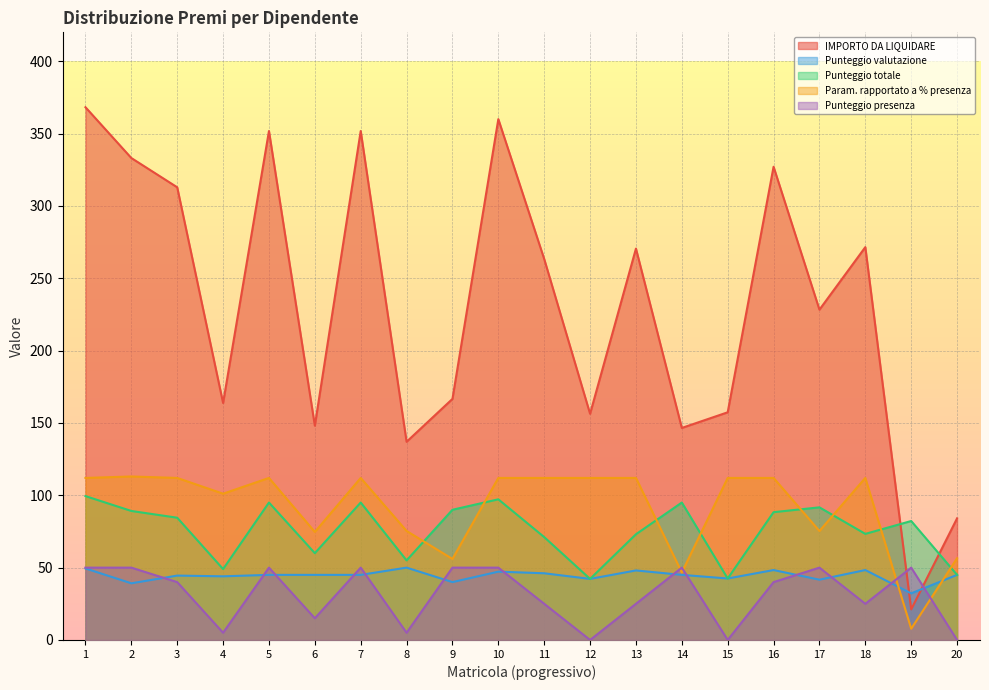

The value of Punteggio totale at 5 is 36.3. True or false?

False